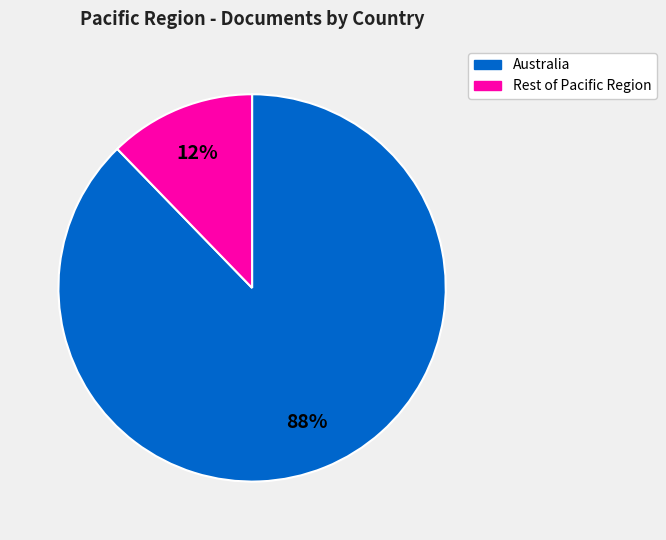

Is there any slice that represents more than half of the pie?

Yes